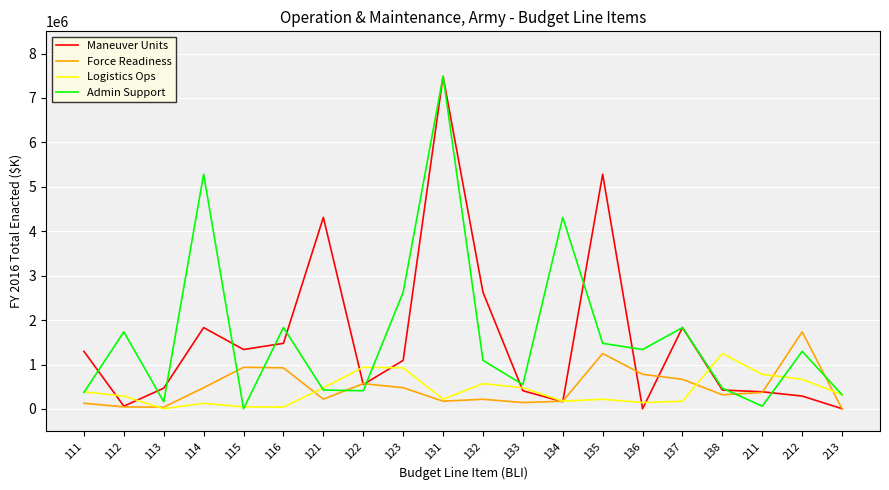

Between 123 and 213, which series saw the biggest shift?

Admin Support